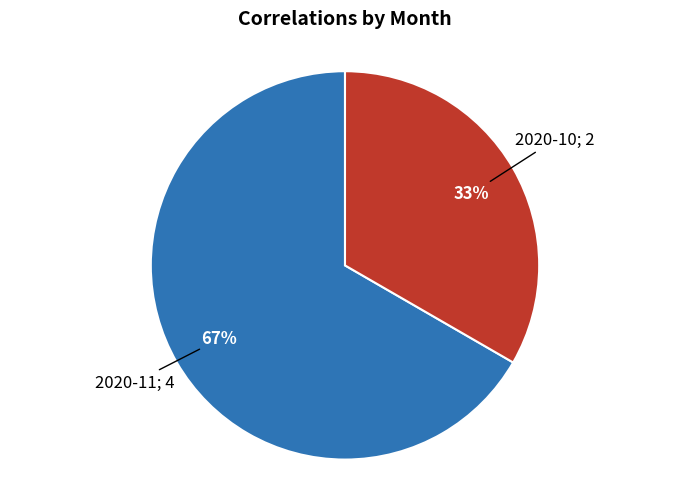

To the nearest percent, what is the average slice percentage?

50%